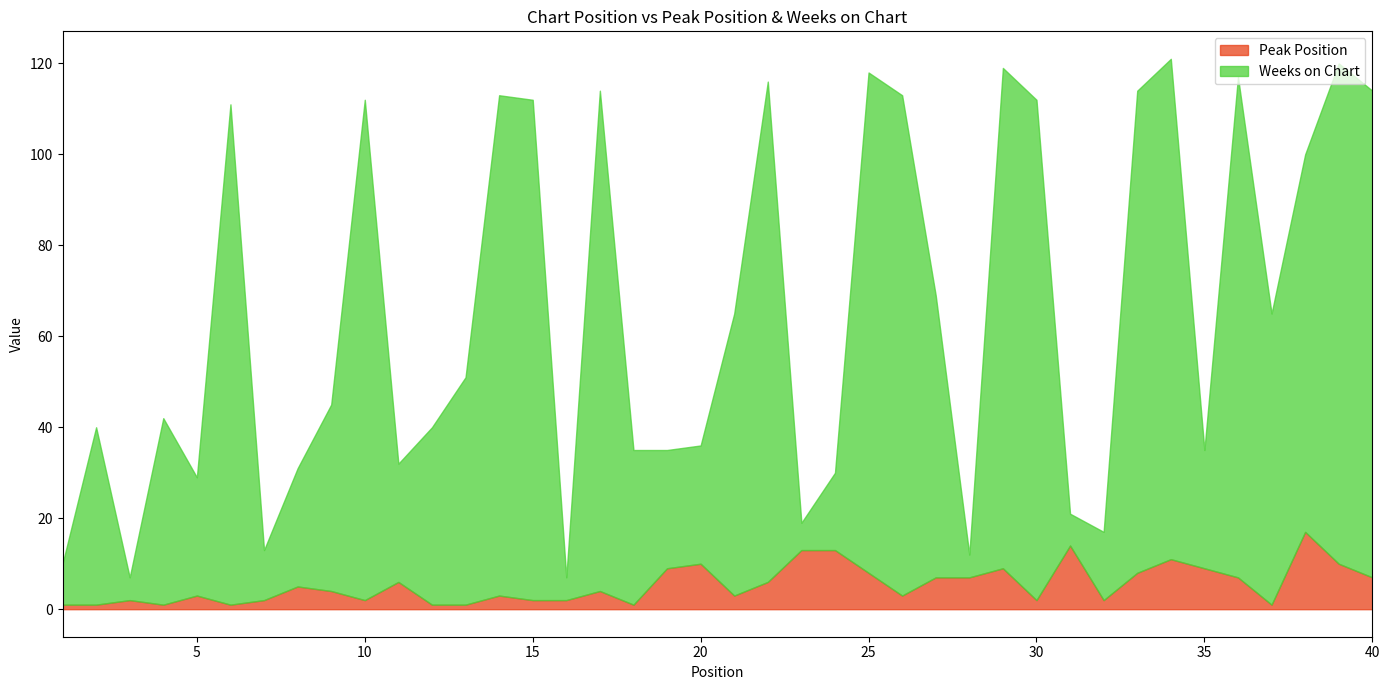

What is the spread (max minus min) of values at 10?

108